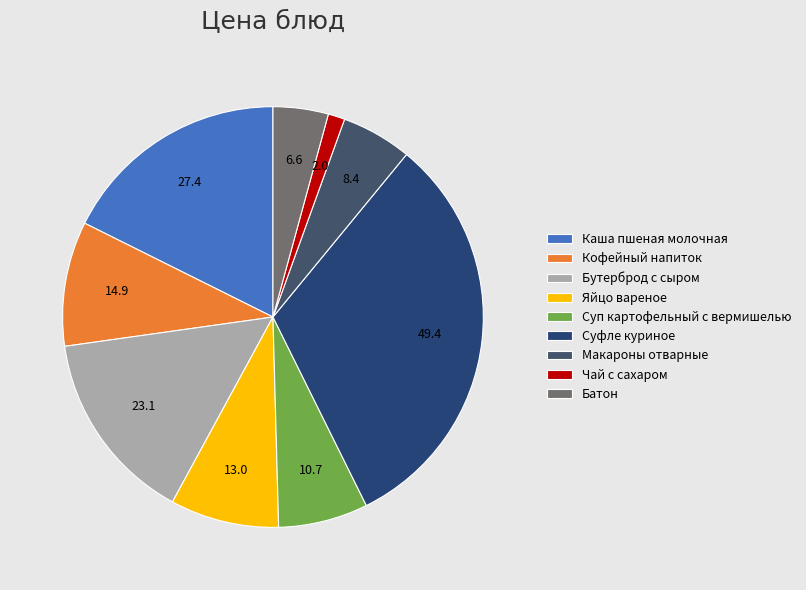

Is it true that Макароны отварные is 17% of the pie?

False